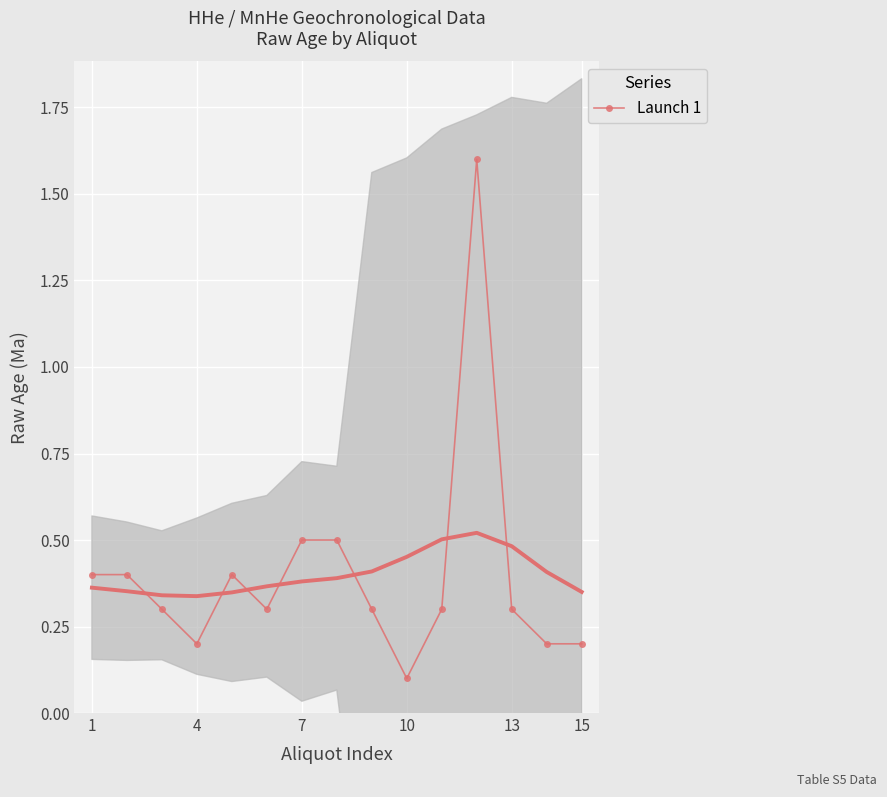

Which category has the lowest value in the Launch 1 series?

10